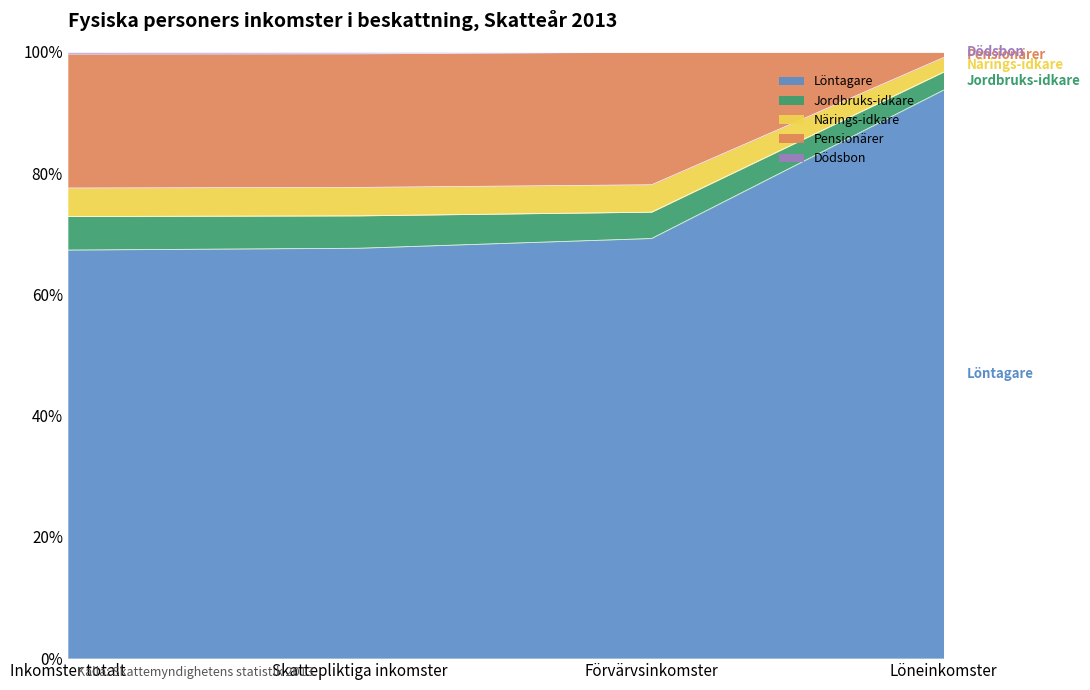

What is the minimum value for Löntagare?

67.3